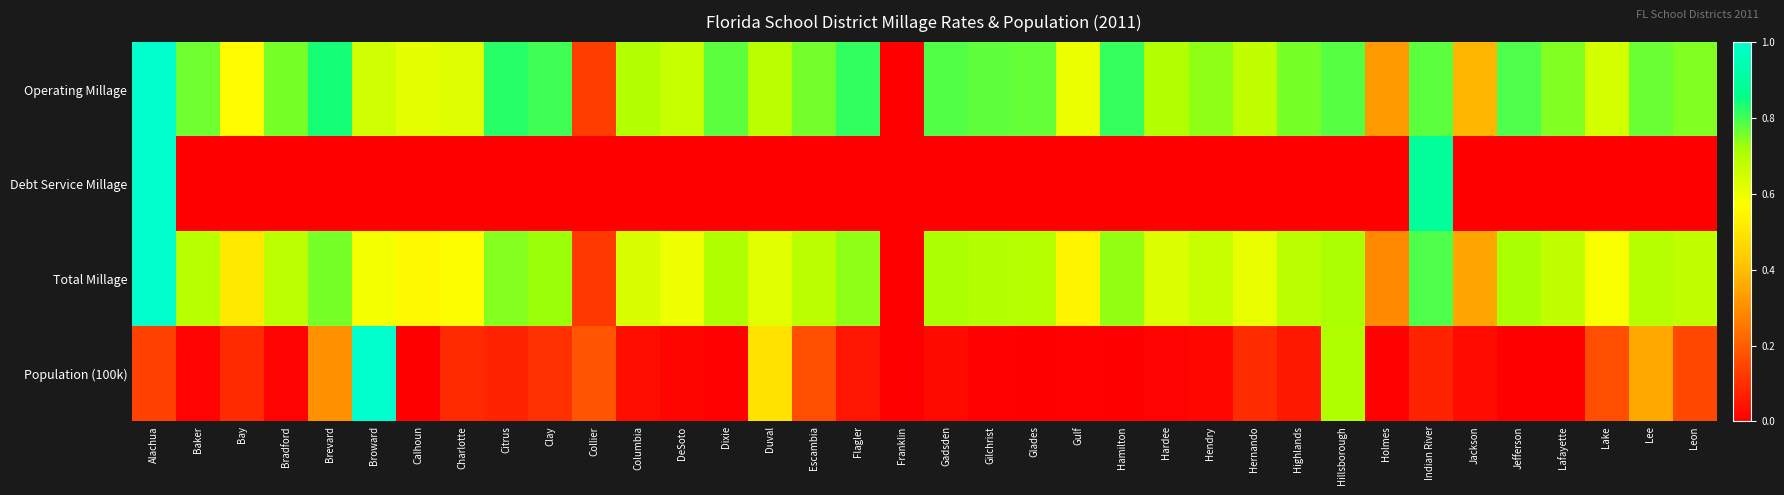

Which series changed the most between Broward and Holmes?

Population (100k)